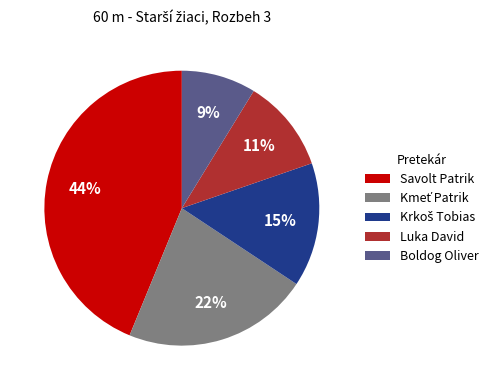

How many slices are in this pie chart?

5